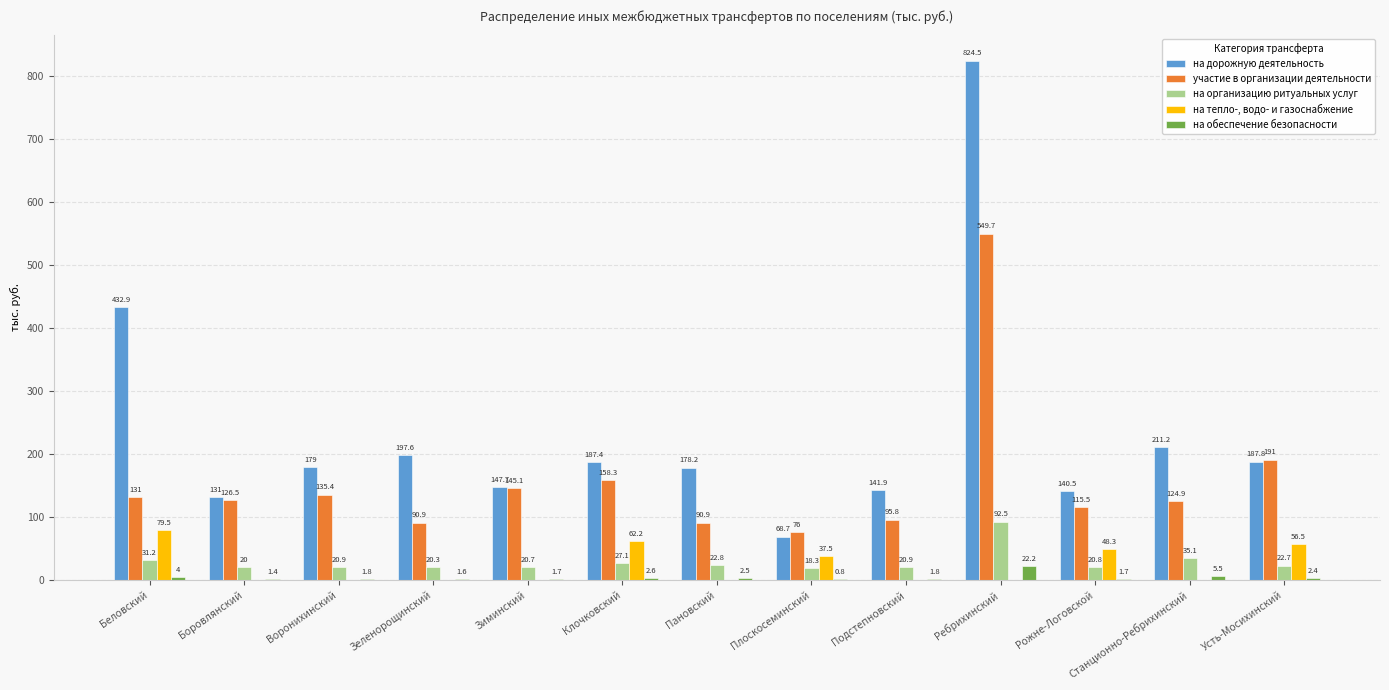

Reading right to left, what are all the values shown in this chart?

на дорожную деятельность: 187.8	211.2	140.5	824.5	141.9	68.7	178.2	187.4	147.7	197.6	179.0	131.0	432.9
участие в организации деятельности: 191.0	124.9	115.5	549.7	95.8	76.0	90.9	158.3	145.1	90.9	135.4	126.5	131.0
на организацию ритуальных услуг: 22.7	35.1	20.8	92.5	20.9	18.3	22.8	27.1	20.7	20.3	20.9	20.0	31.2
на тепло-, водо- и газоснабжение: 56.5	0.0	48.3	0.0	0.0	37.5	0.0	62.2	0.0	0.0	0.0	0.0	79.5
на обеспечение безопасности: 2.4	5.5	1.7	22.2	1.8	0.8	2.5	2.6	1.7	1.6	1.8	1.4	4.0